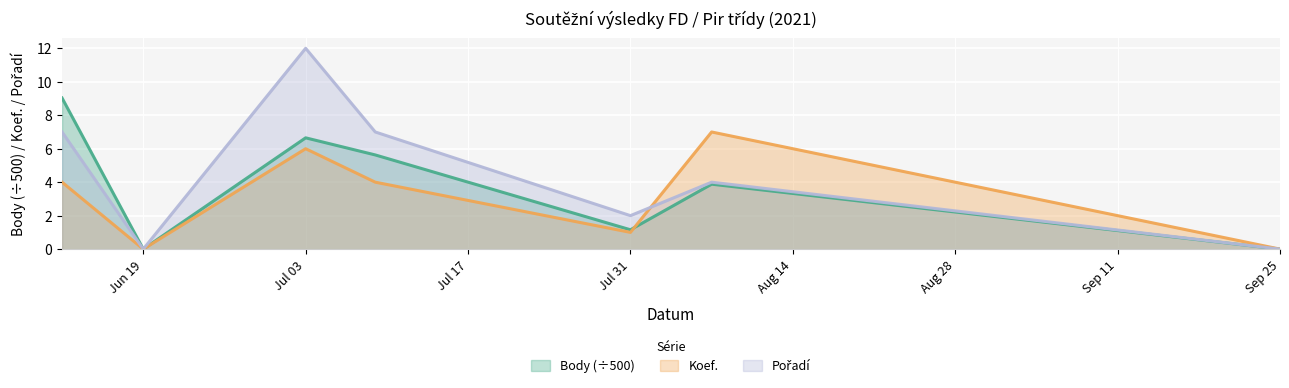

How many interior local peaks does the Pořadí series have?

2